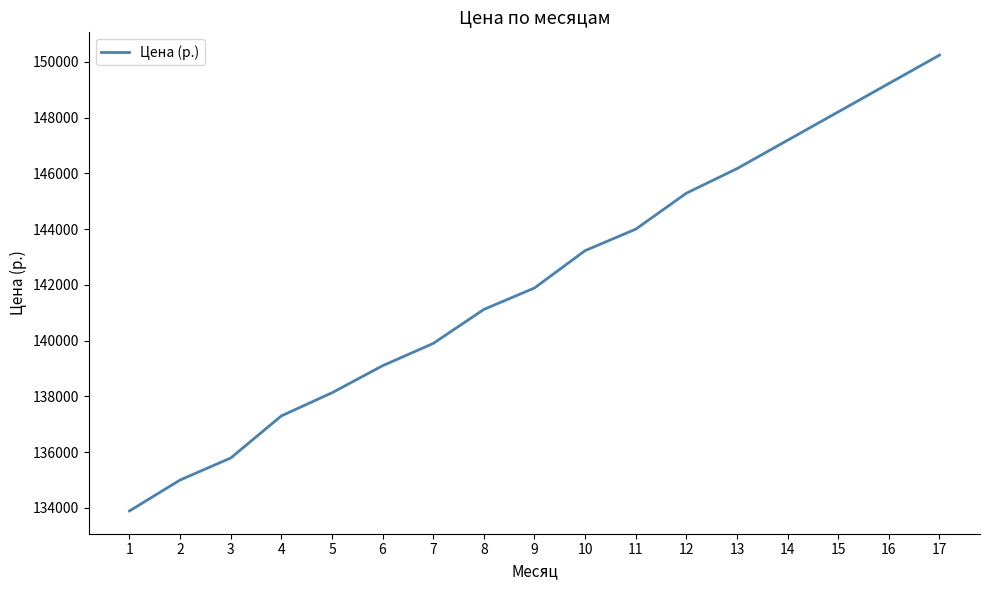

What is the sum of all values?

2415680